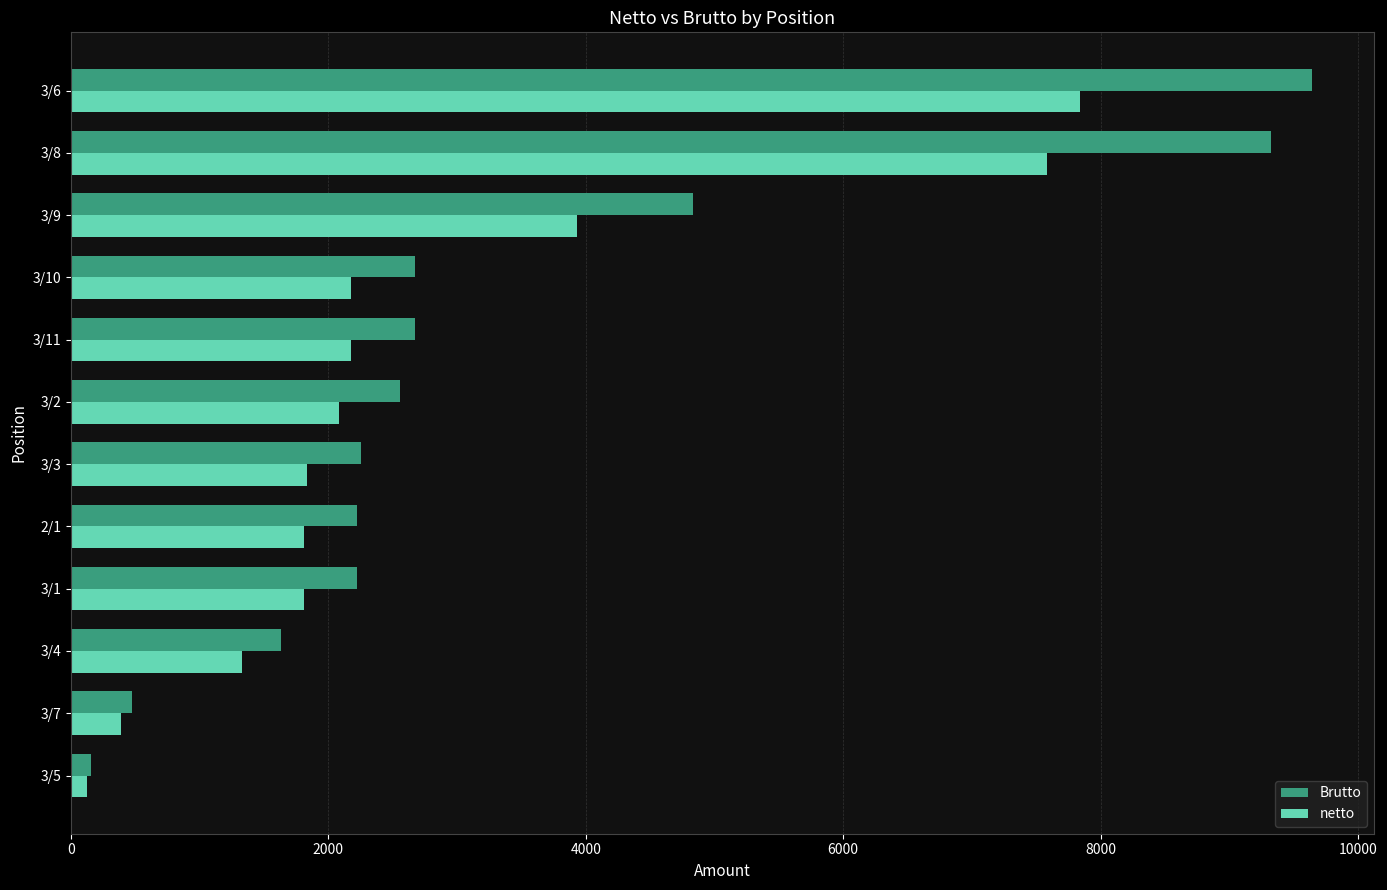

What are all the series names shown in the legend?

Brutto, netto